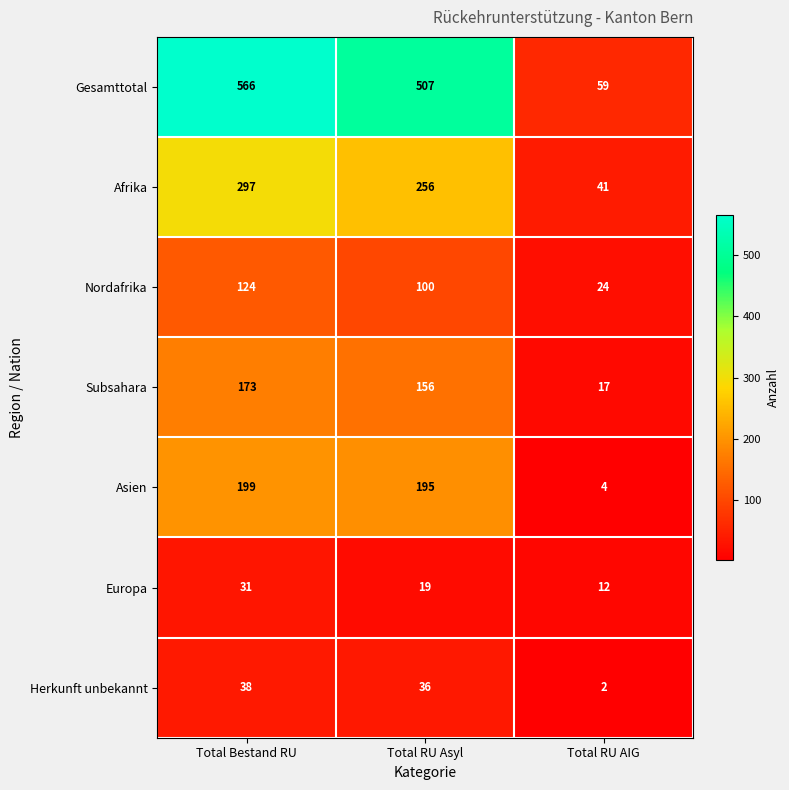

What is the difference between the maximum and minimum values in the Gesamttotal series?

507